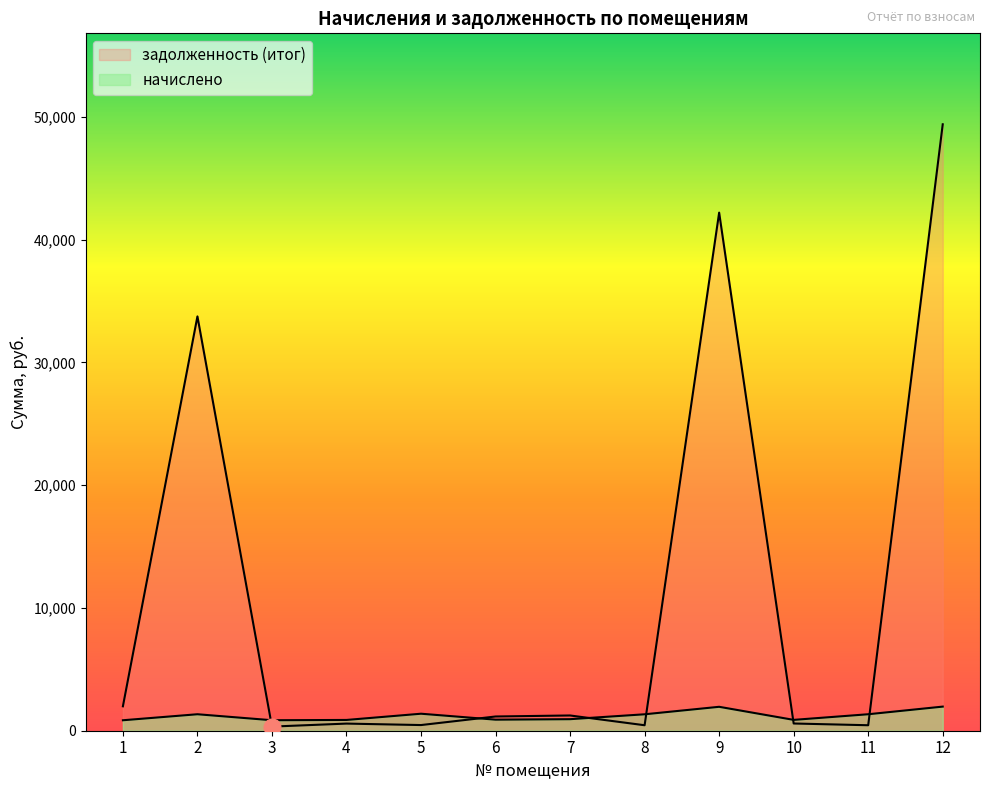

True or false: задолженность (итог) has a value of 1958.3 at 6.

False